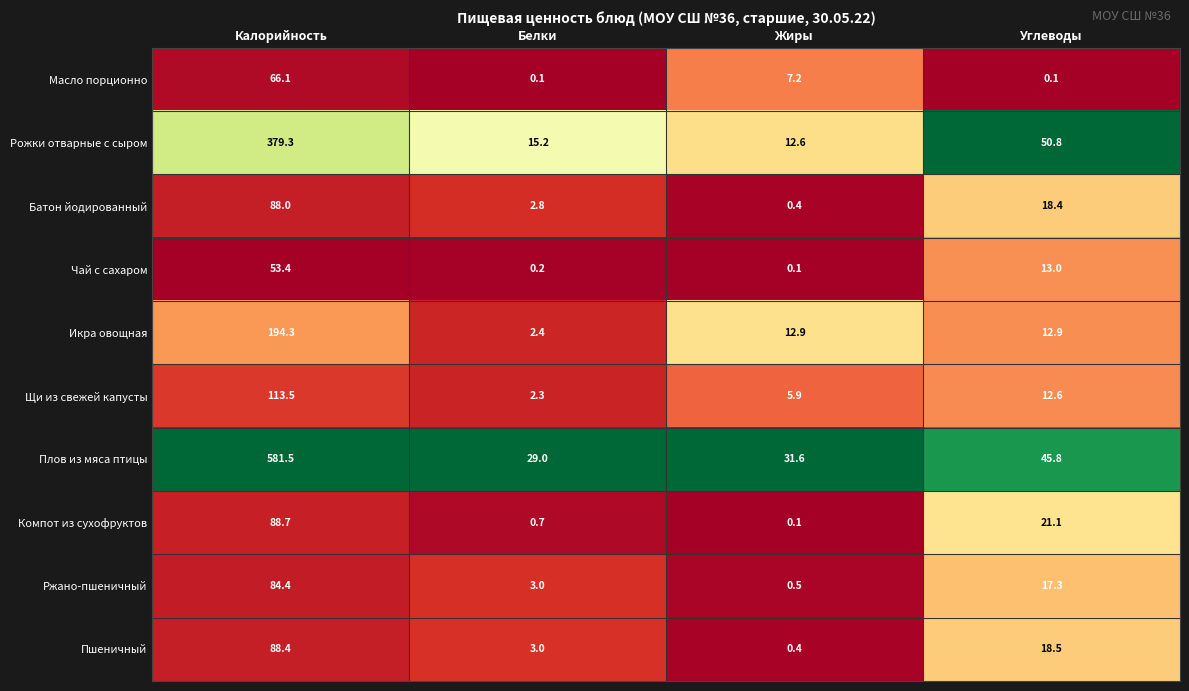

Rank the series by their maximum value, from lowest to highest.

Чай с сахаром, Масло порционно, Ржано-пшеничный, Батон йодированный, Пшеничный, Компот из сухофруктов, Щи из свежей капусты, Икра овощная, Рожки отварные с сыром, Плов из мяса птицы